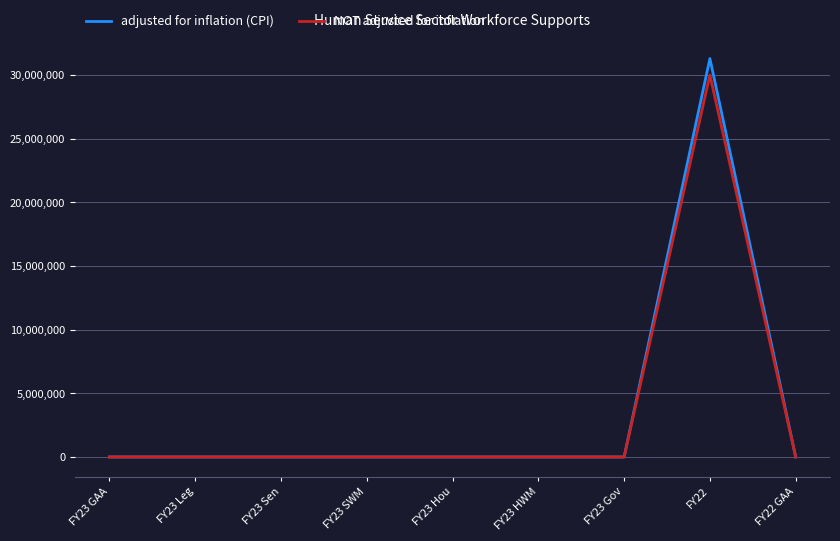

Is it true that adjusted for inflation (CPI) equals 17973963 at FY23 Leg?

False